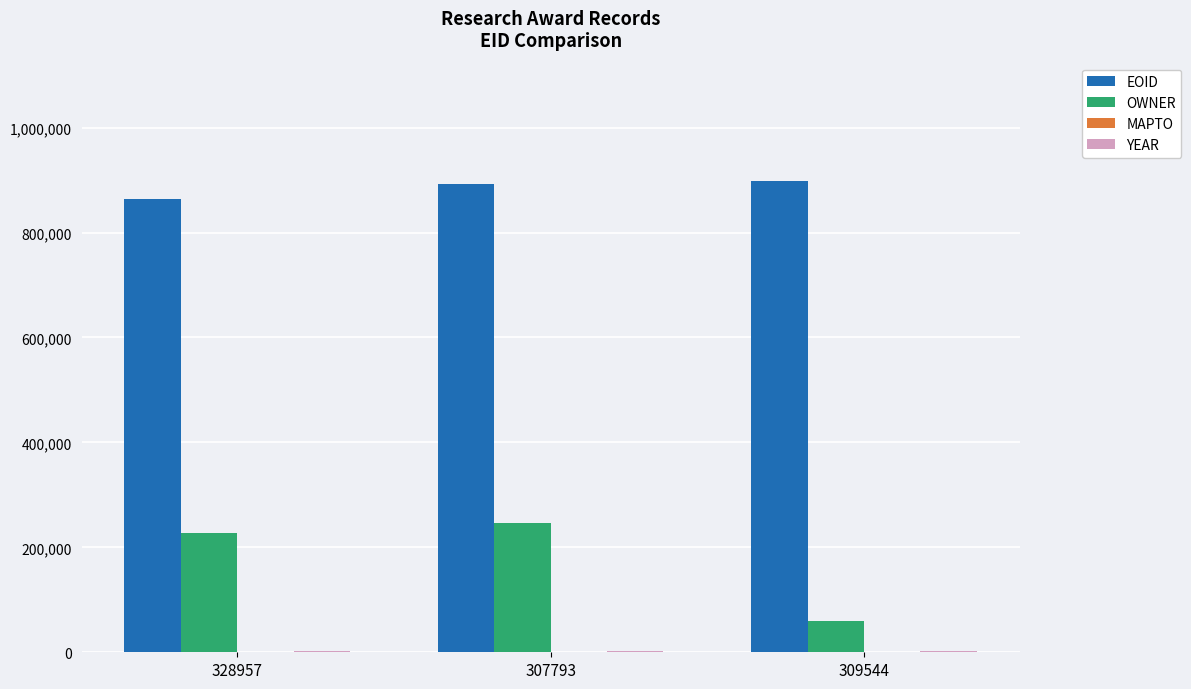

Is the value of OWNER at 307793 greater than the value of EOID at 328957?

No